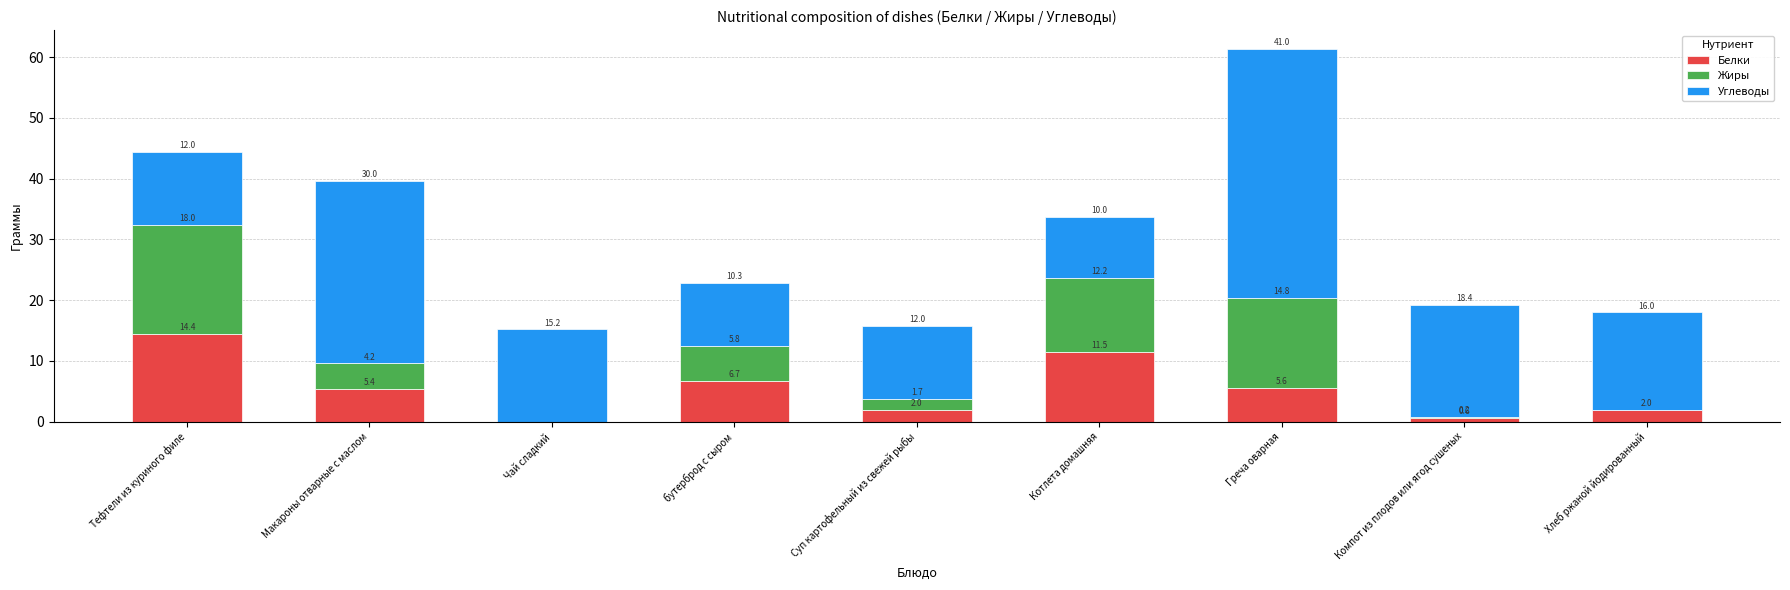

At which label does Белки reach its peak?

Тефтели из куриного филе